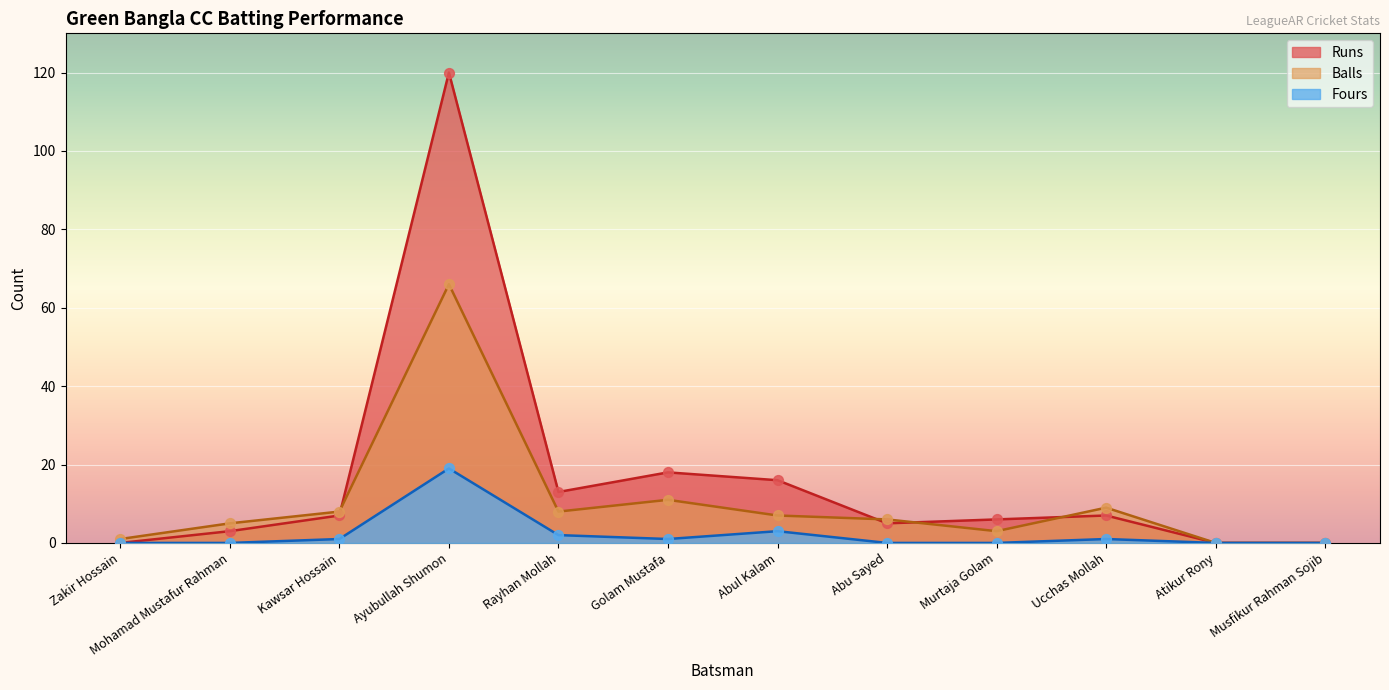

Is the value of Runs at Zakir Hossain greater than the value of Fours at Musfikur Rahman Sojib?

No